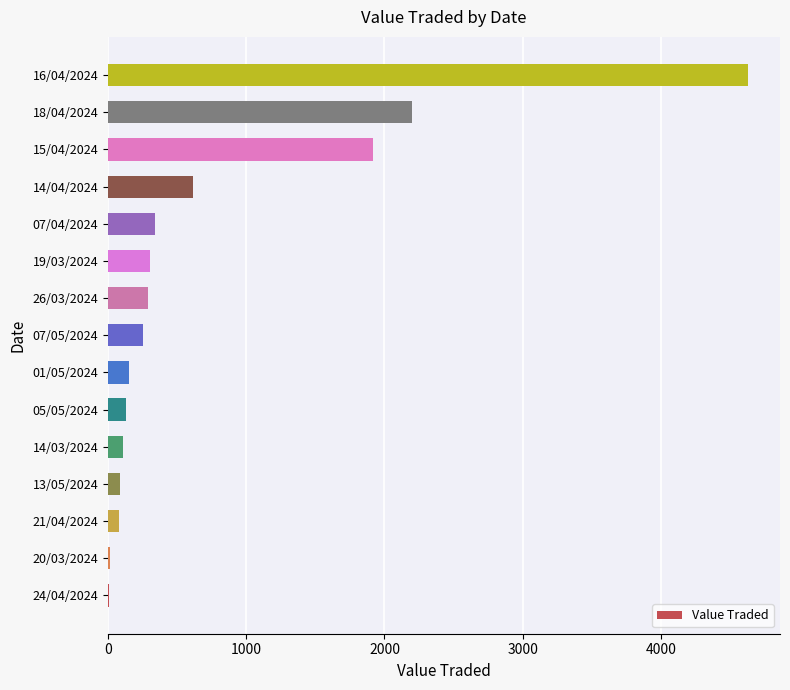

True or false: the data shows 1756 at 16/04/2024.

False